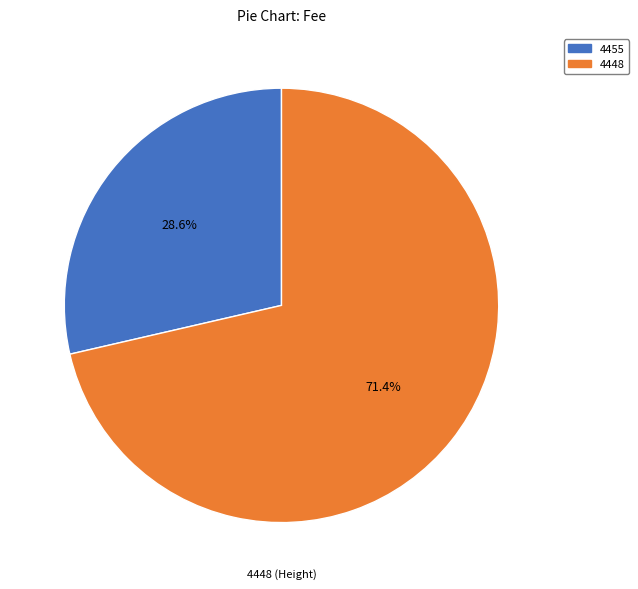

How many segments does this pie chart have?

2